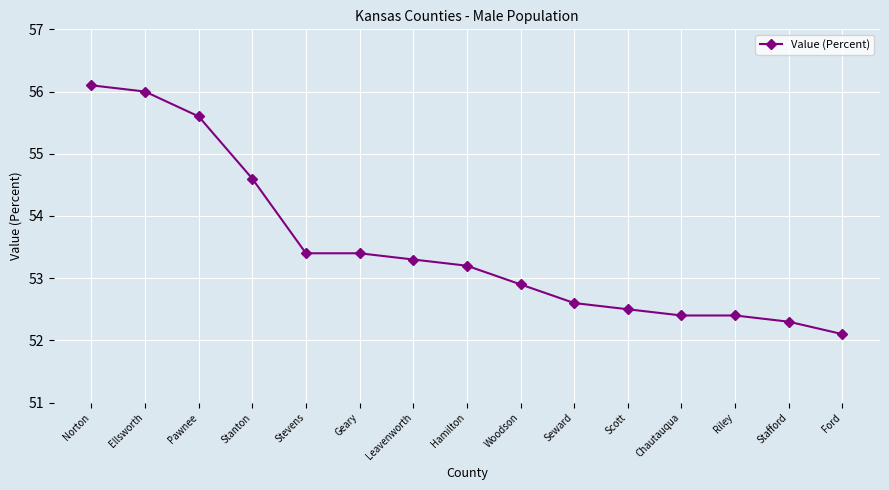

Is this an area chart (filled region under the line)?

No